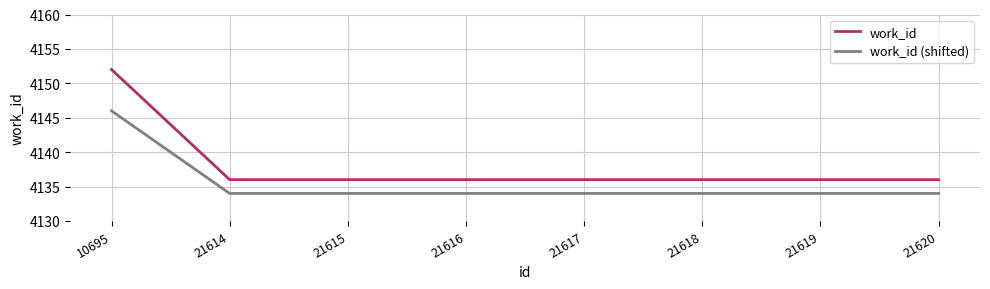

True or false: work_id has a value of 2541 at 21617.

False